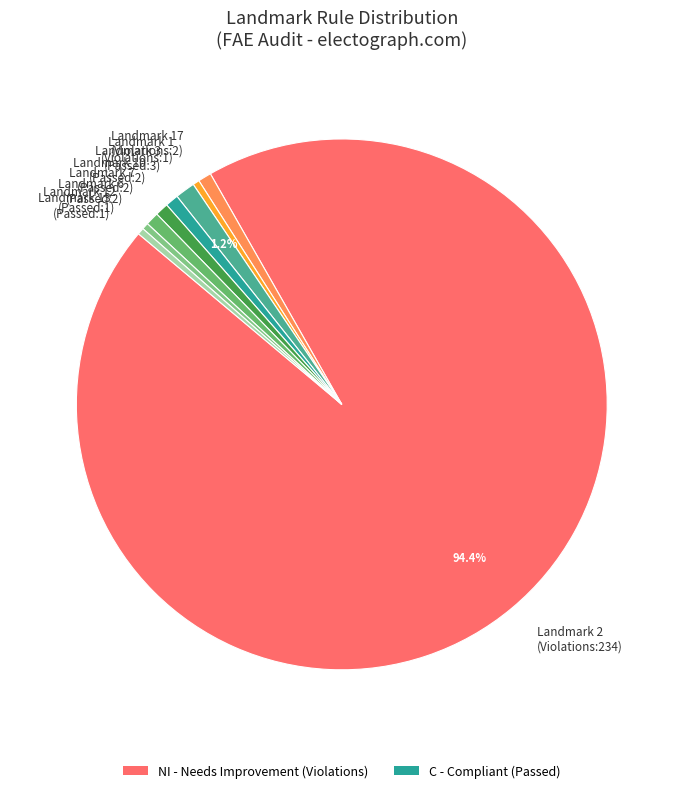

Which slice is the largest?

Landmark 2 (Violations:234)